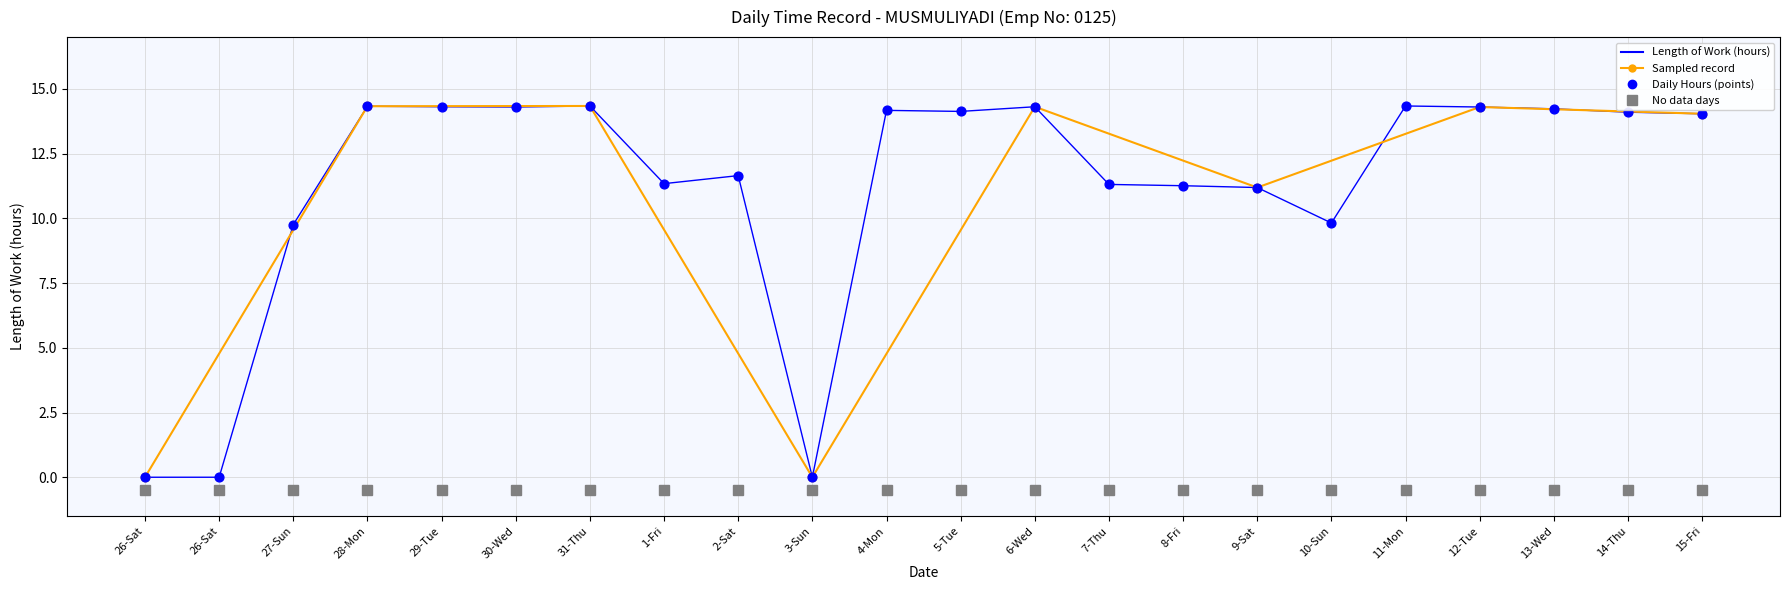

Between 14-Thu and 11-Mon, which is larger?

11-Mon